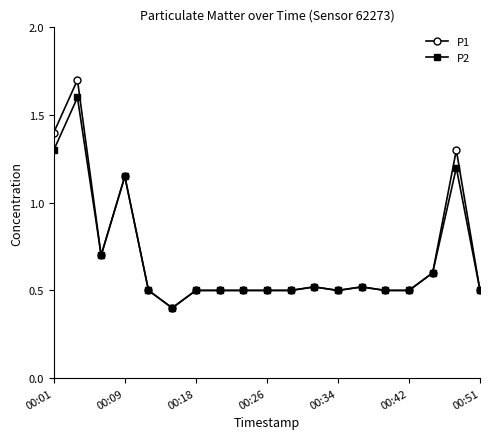

What is the value of the P2 point at the 3rd from the left?

0.7